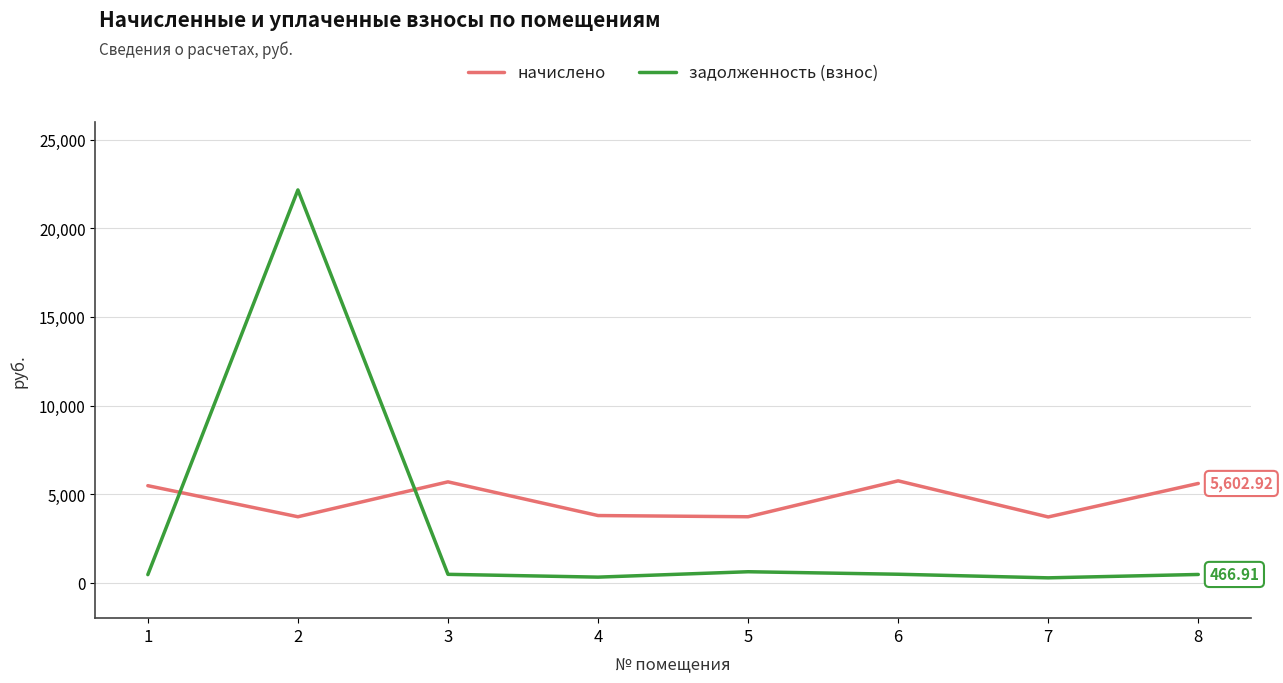

At which label does задолженность (взнос) first exceed 474?

2